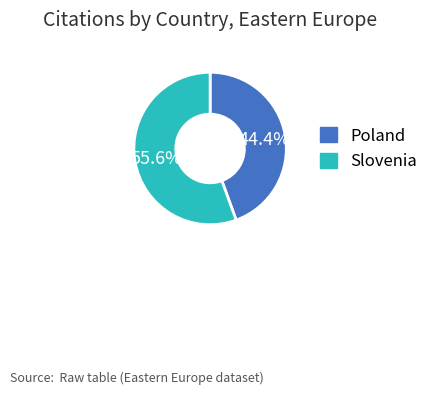

How many segments does this pie chart have?

2